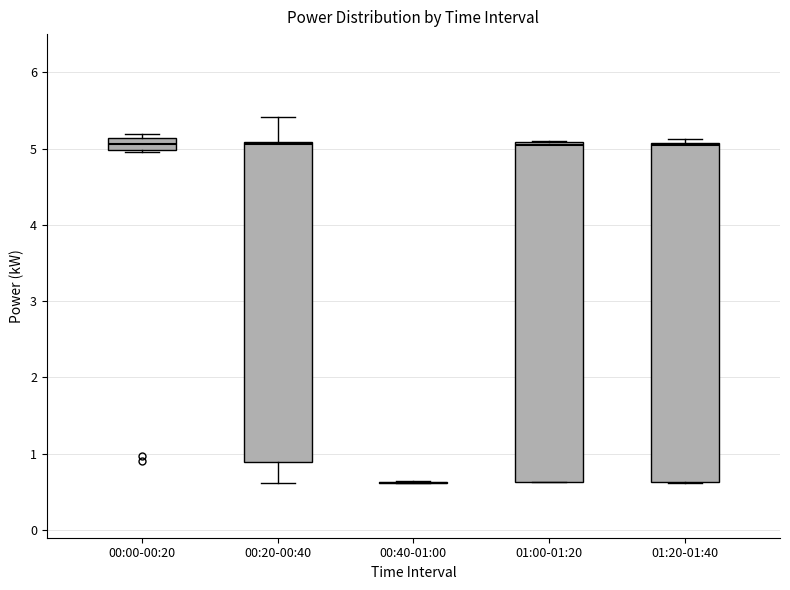

Reading left to right, read every box against the y-axis: the position of its median line, the range the box covers, and the ends of its whiskers. The values are not printed on the chart, so give them approximately, as read against the axis.

00:00-00:20: median 5.1 (inside the box), box 5.0 to 5.1, whiskers 5.0 to 5.2
00:20-00:40: median 5.1, box 0.9 to 5.1, whiskers 0.6 to 5.4
00:40-01:00: box collapsed to a line at 0.6, whiskers 0.6 to 0.6
01:00-01:20: median 5.1 (just below the box's upper edge), box 0.6 to 5.1, whiskers 0.6 to 5.1
01:20-01:40: median 5.0, box 0.6 to 5.1, whiskers 0.6 to 5.1 (just above the box's upper edge)